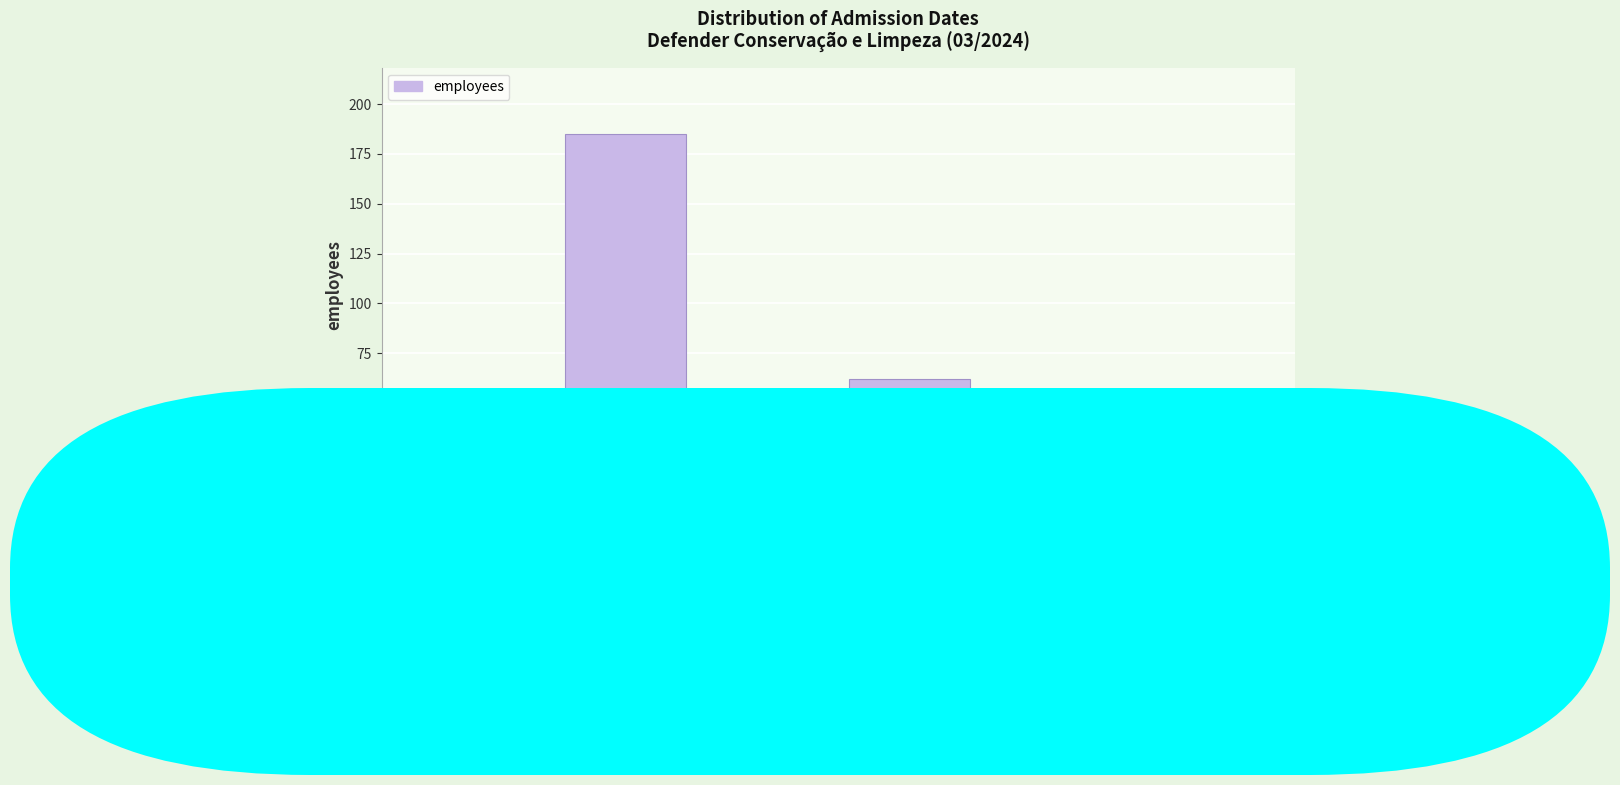

Reading left to right, extract all data points from this chart.

< Nov 2021=3	Nov 2021=185	2022=18	2023=62	Jan 2024=8	Feb 2024+=17